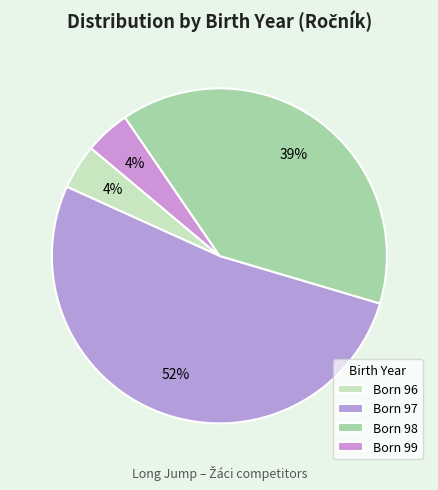

Count the number of slices in the pie.

4